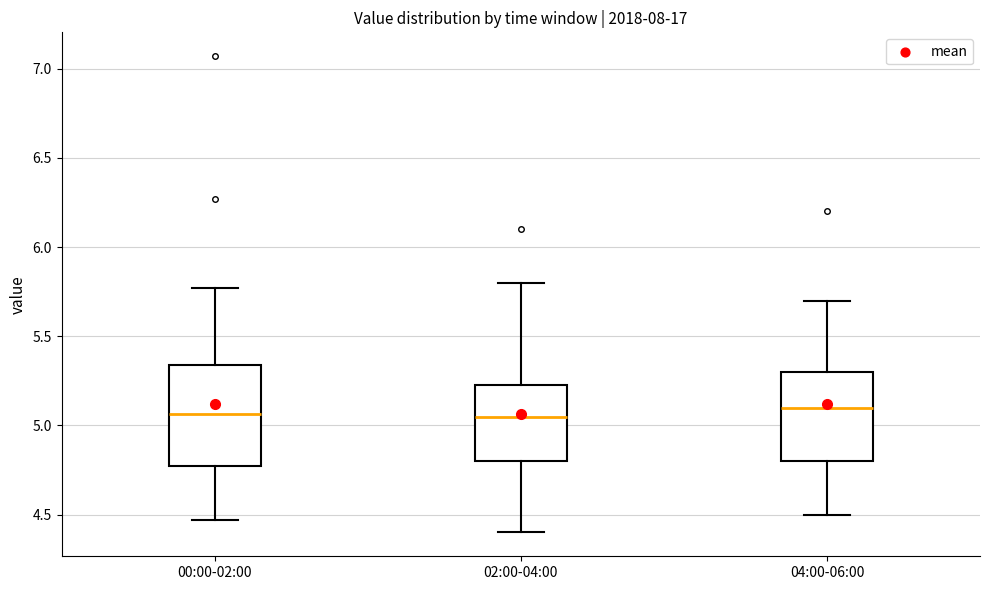

Reading left to right, transcribe this box plot: for each box, give where its median line is, the range the box spans, and where its two whiskers end, as read against the y-axis. The values are not printed on the chart, so give them approximately, as read against the axis.

00:00-02:00: median 5.05, box 4.80 to 5.35, whiskers 4.45 to 5.75
02:00-04:00: median 5.05, box 4.80 to 5.25, whiskers 4.40 to 5.80
04:00-06:00: median 5.10, box 4.80 to 5.30, whiskers 4.50 to 5.70